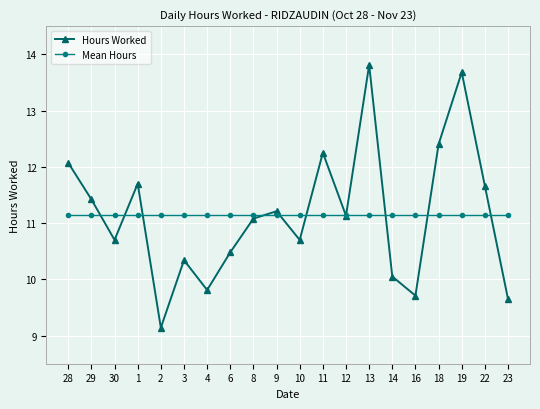

What is the sum of the Hours Worked values at 19 and 29?

25.1